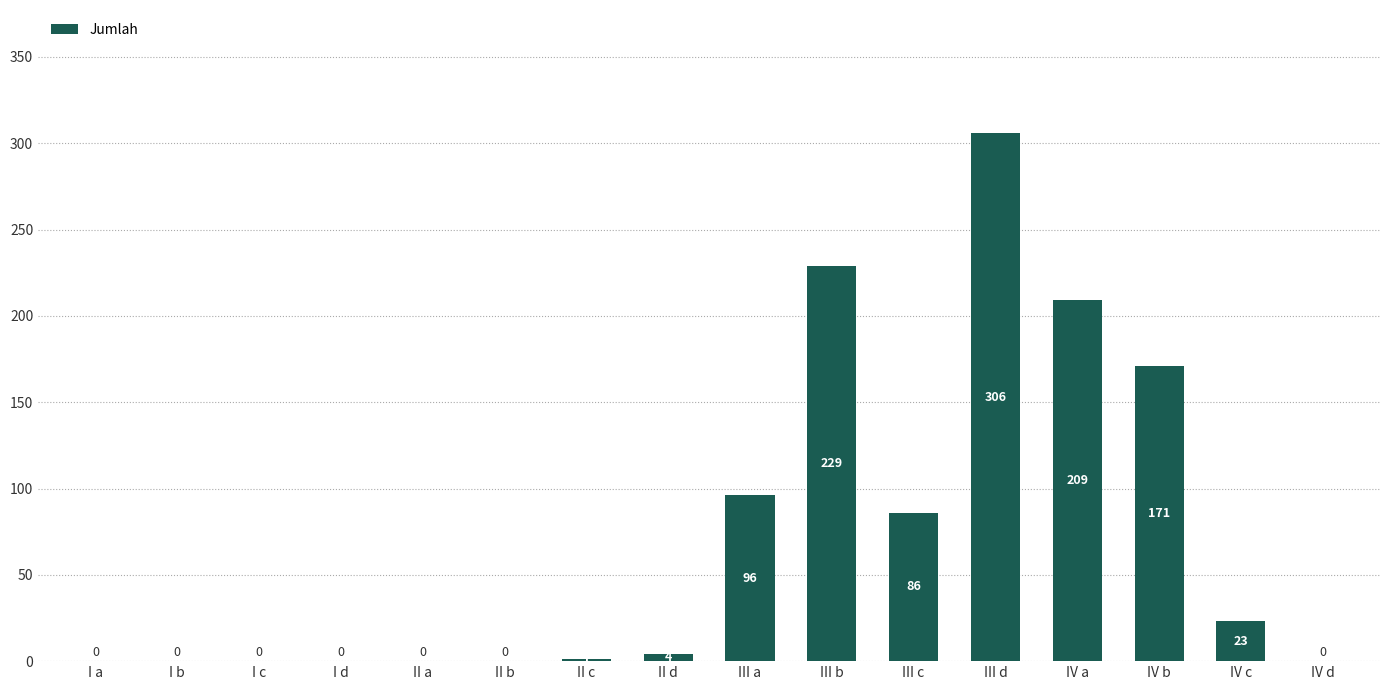

Reading left to right, extract all data points from this chart.

0	0	0	0	0	0	1	4	96	229	86	306	209	171	23	0